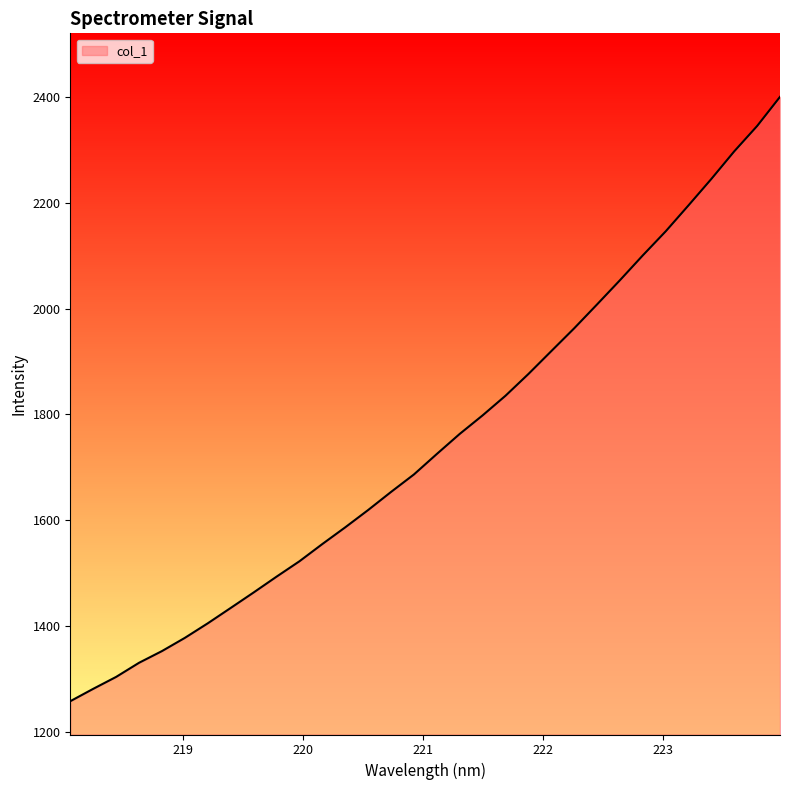

What is the minimum value shown in the chart?

1258.2